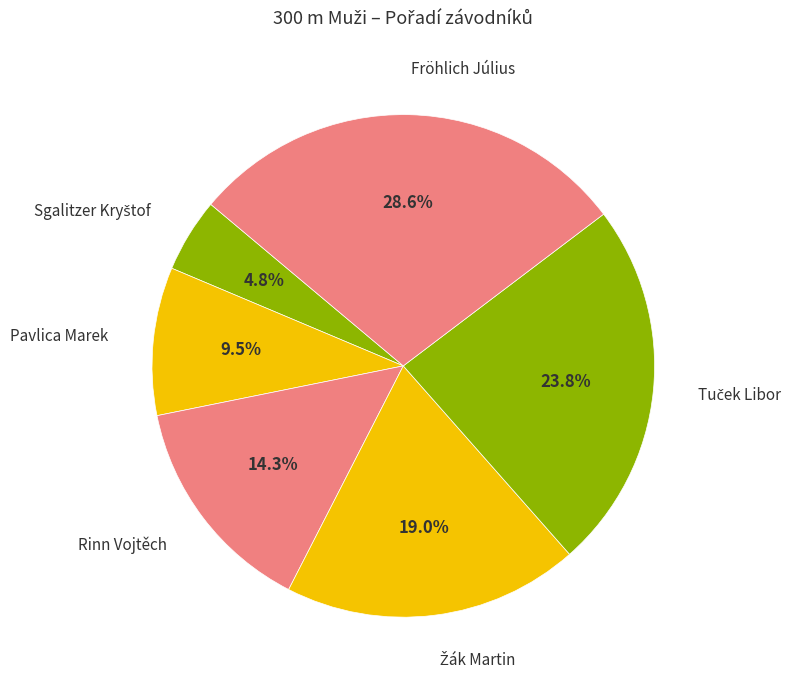

What percentage is the Fröhlich Július slice, to the nearest percent?

29%